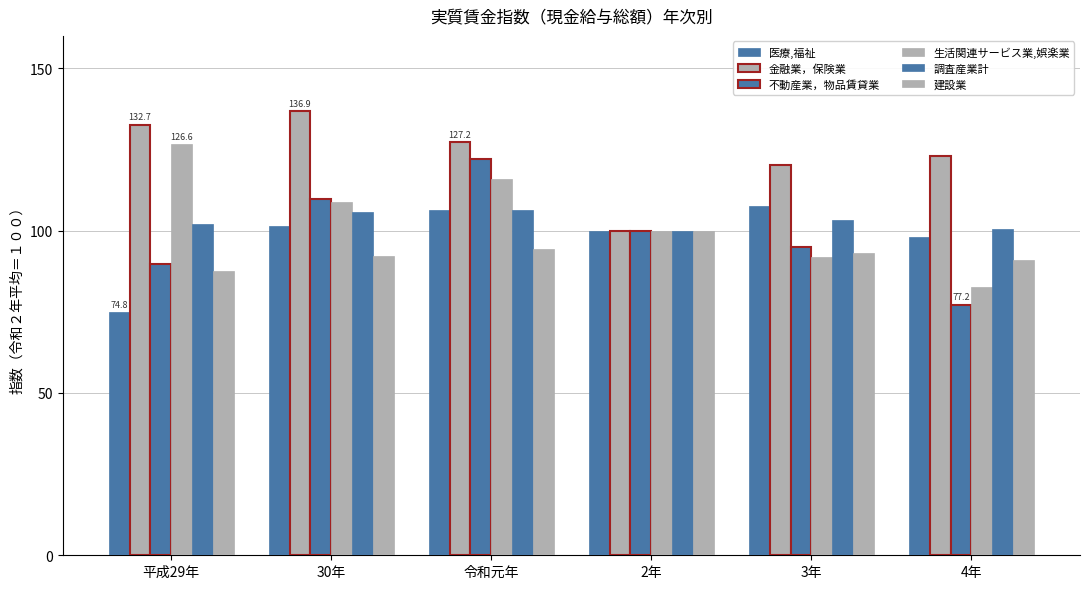

What is the sum of the 金融業，保険業 values at 4年 and 3年?

243.3